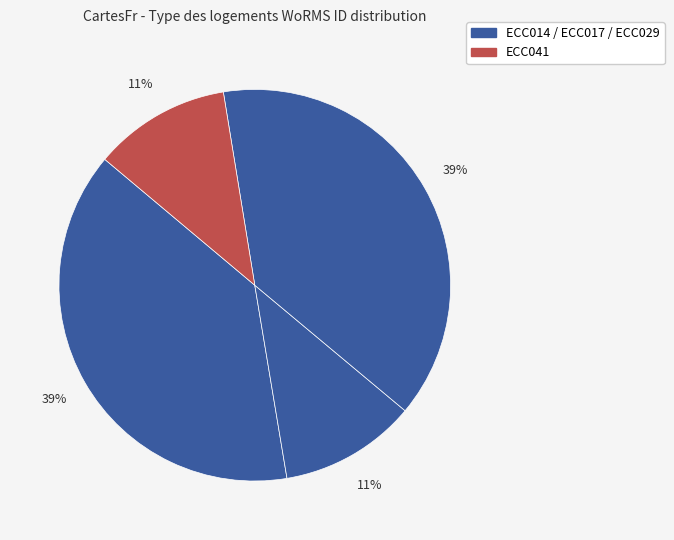

Count the number of slices in the pie.

4